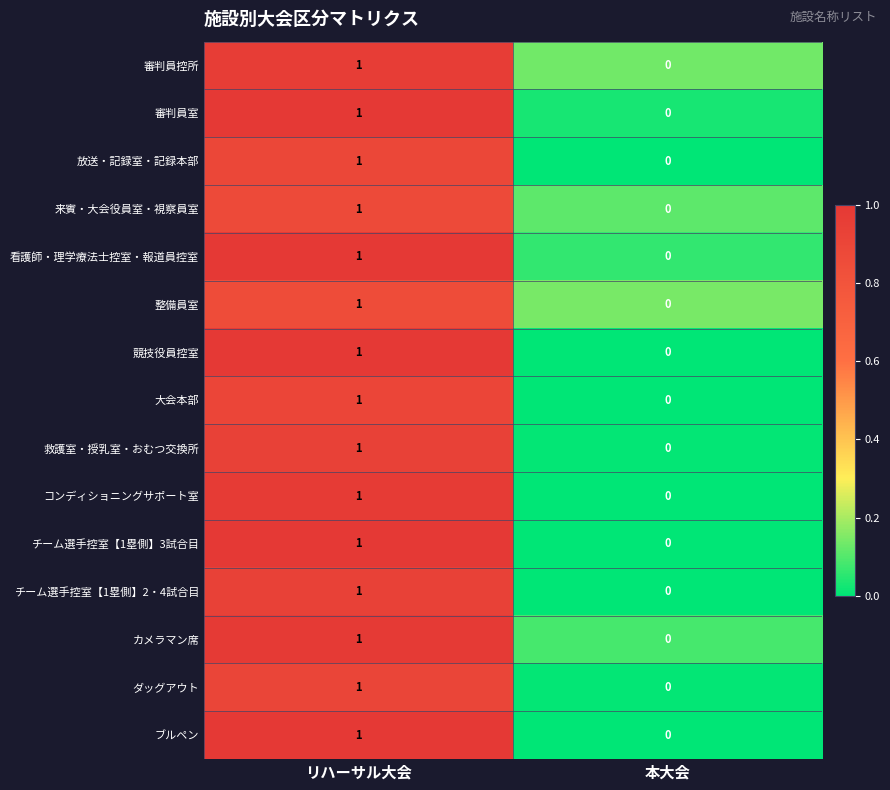

Is it true that チーム選手控室【1塁側】3試合目 equals 1 at リハーサル大会?

True